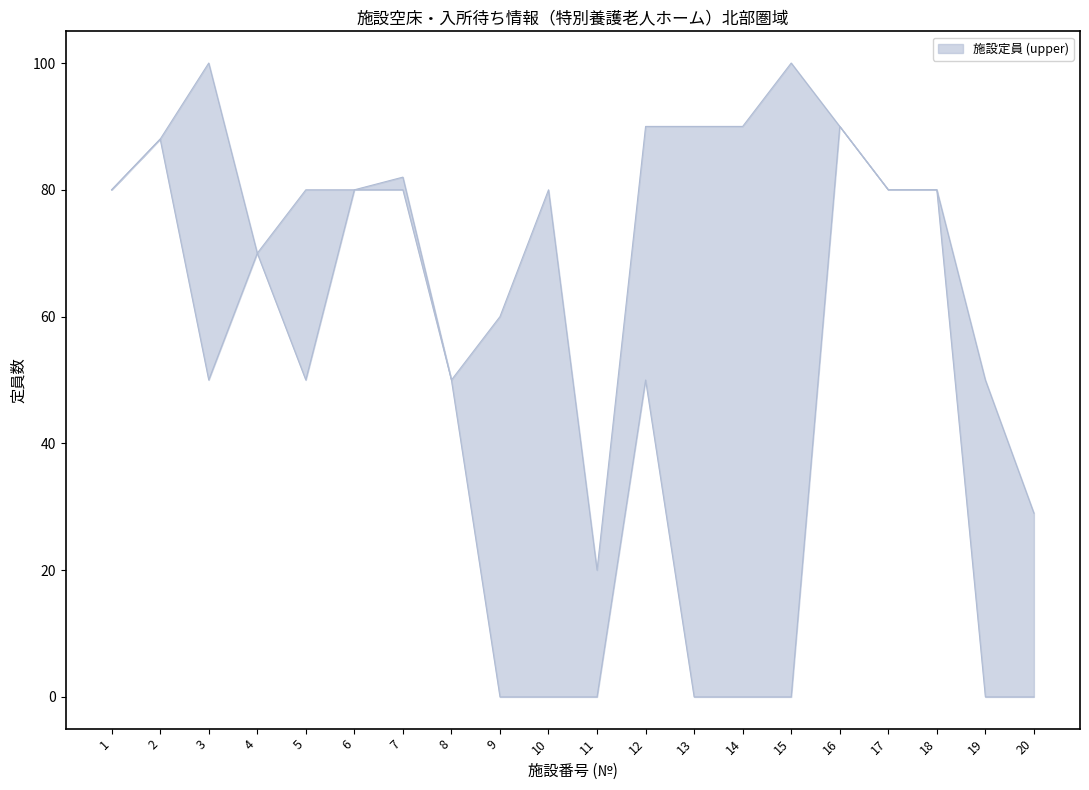

What is the minimum value for 施設定員 (upper)?

20